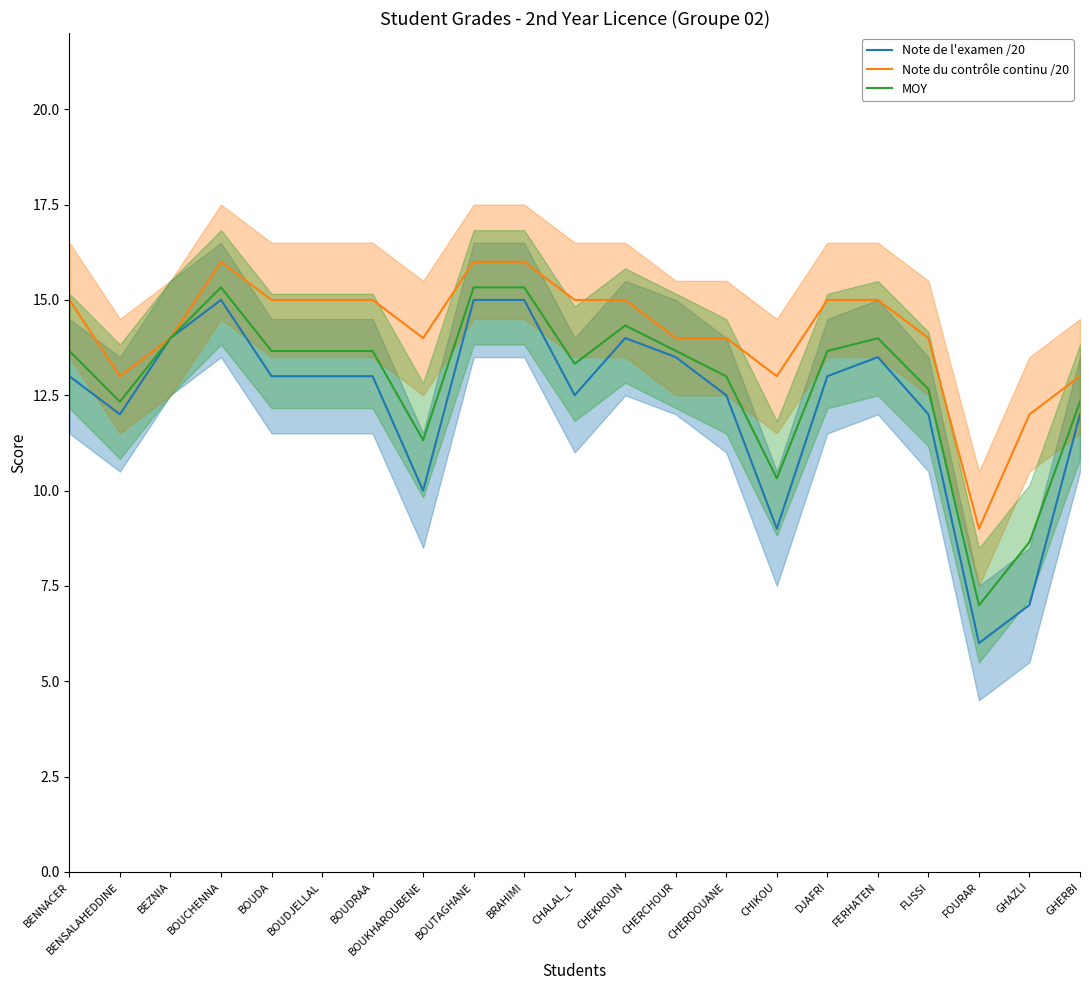

True or false: MOY has a value of 13.7 at BOUDJELLAL.

True